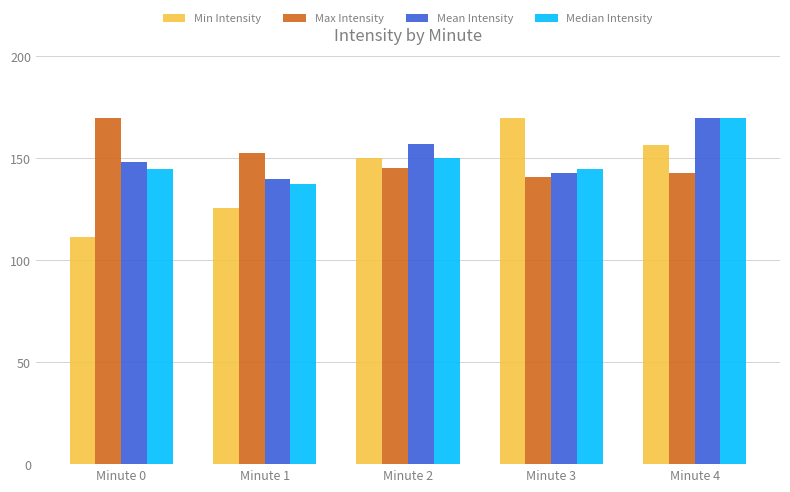

Which series changed the most between Minute 2 and Minute 4?

Median Intensity